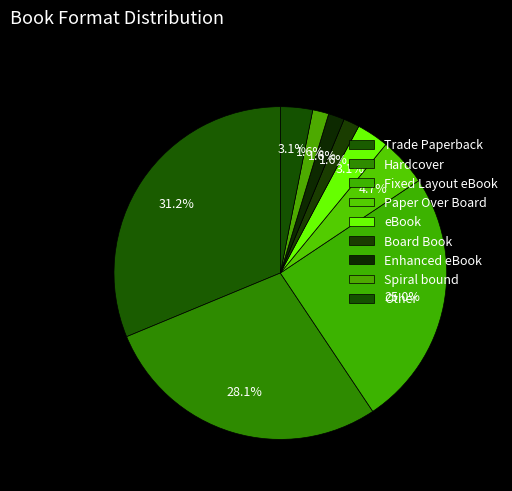

To the nearest percent, what is the average slice percentage?

11%